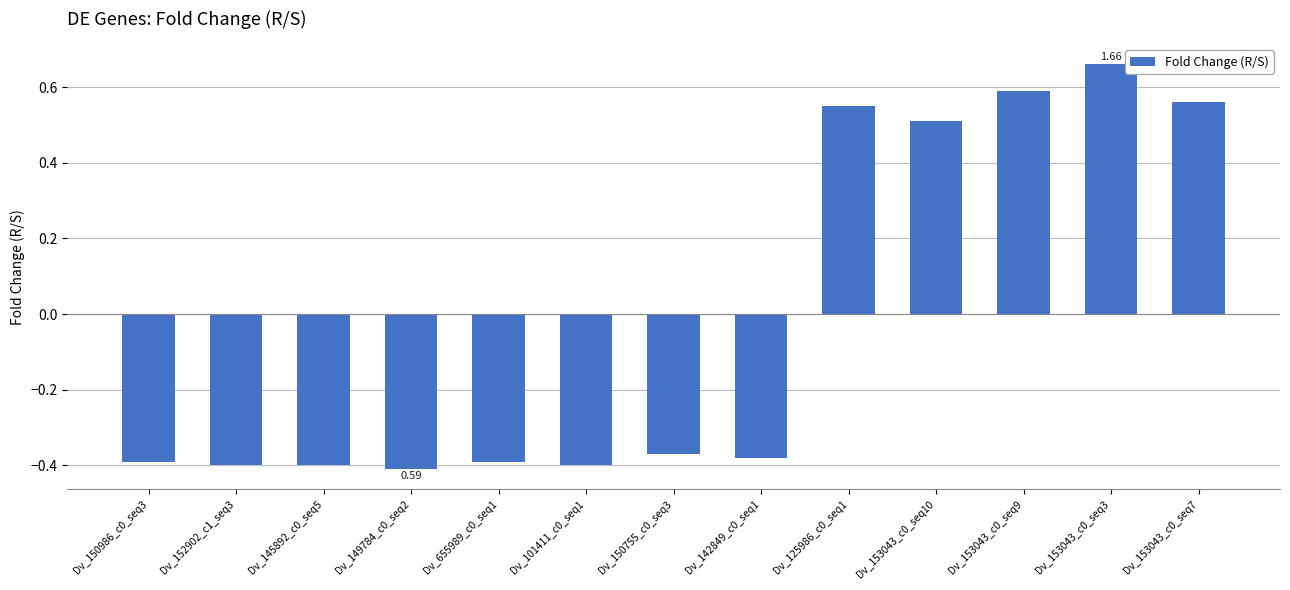

How many values are between 0 and 1?

5